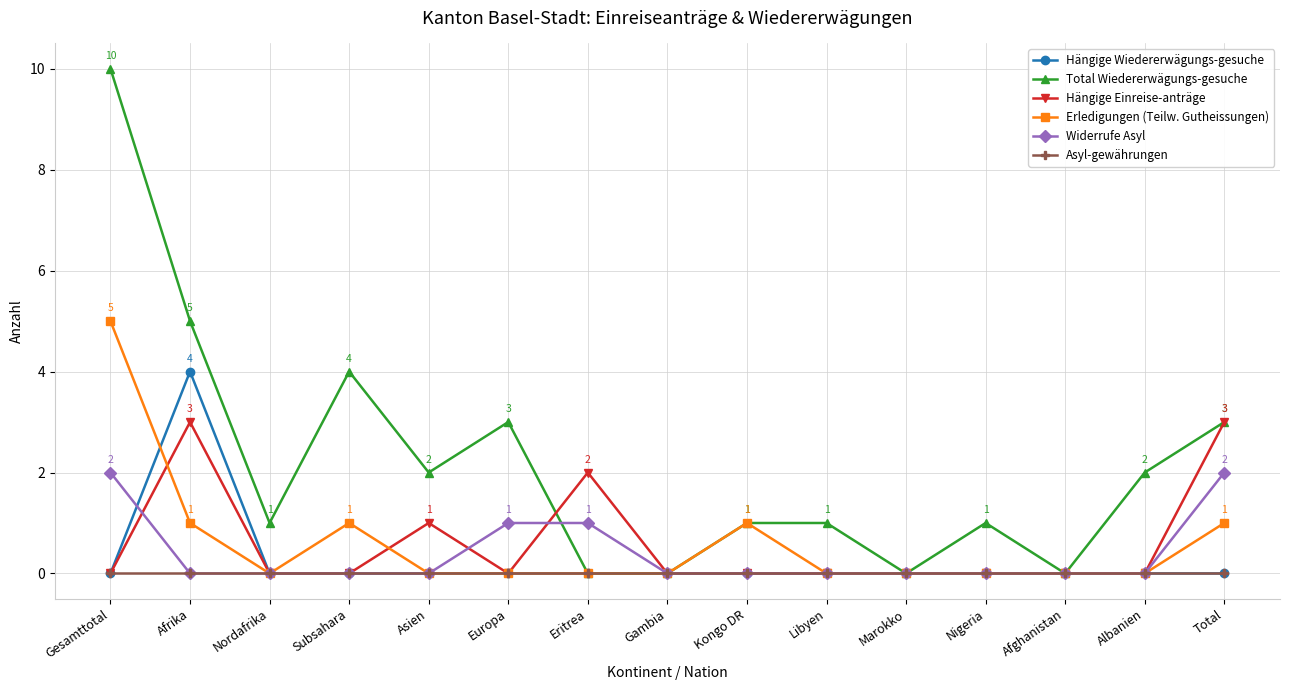

Which label corresponds to the largest value in the chart?

Gesamttotal